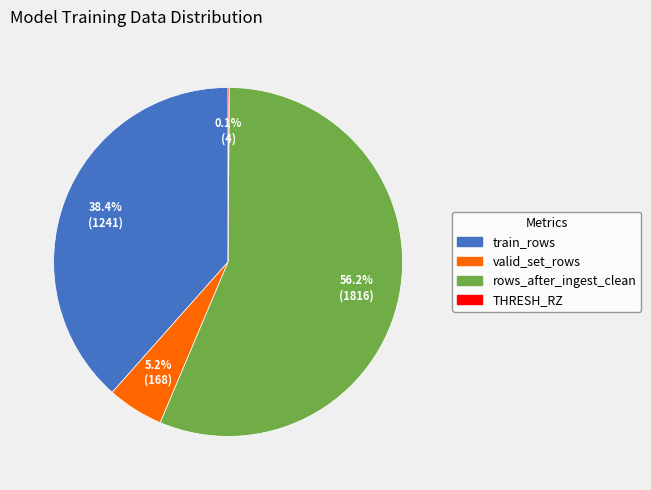

To the nearest percent, what portion does valid_set_rows represent?

5%